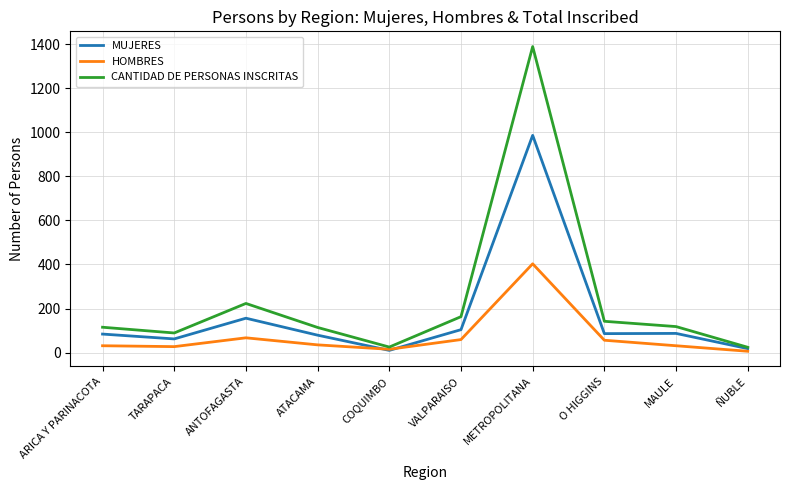

The CANTIDAD DE PERSONAS INSCRITAS series shows 163 at VALPARAISO. True or false?

True